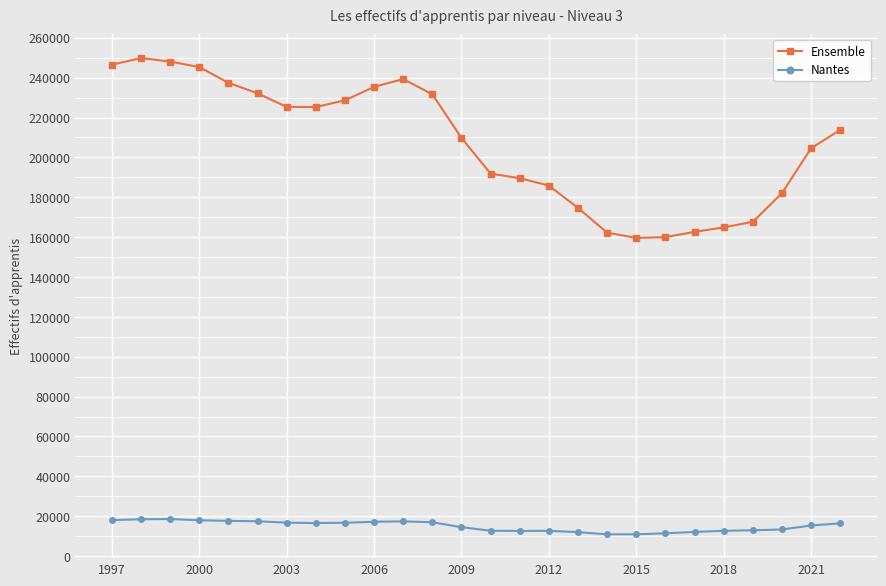

Rank the series by their average value, from highest to lowest.

Ensemble, Nantes